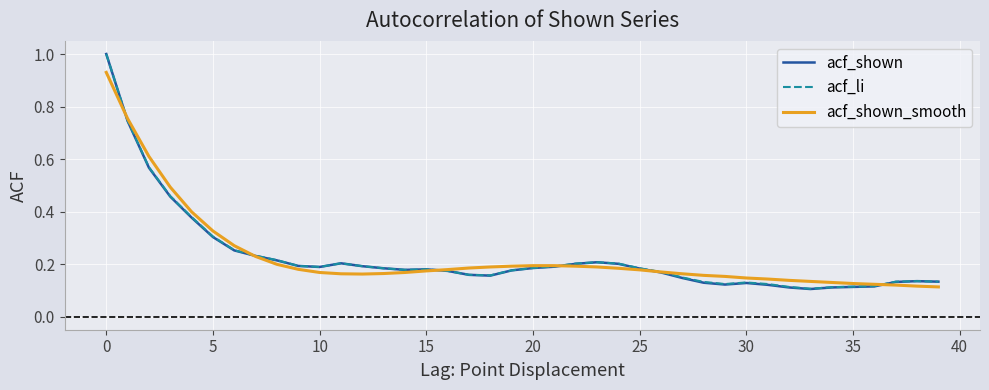

What is the greatest value displayed?

1.0